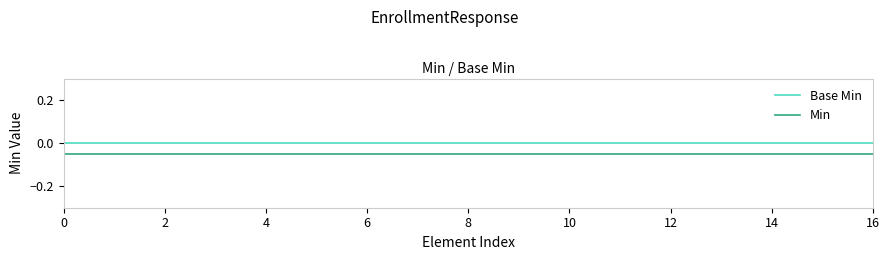

Which series has the largest total across all categories?

Base Min